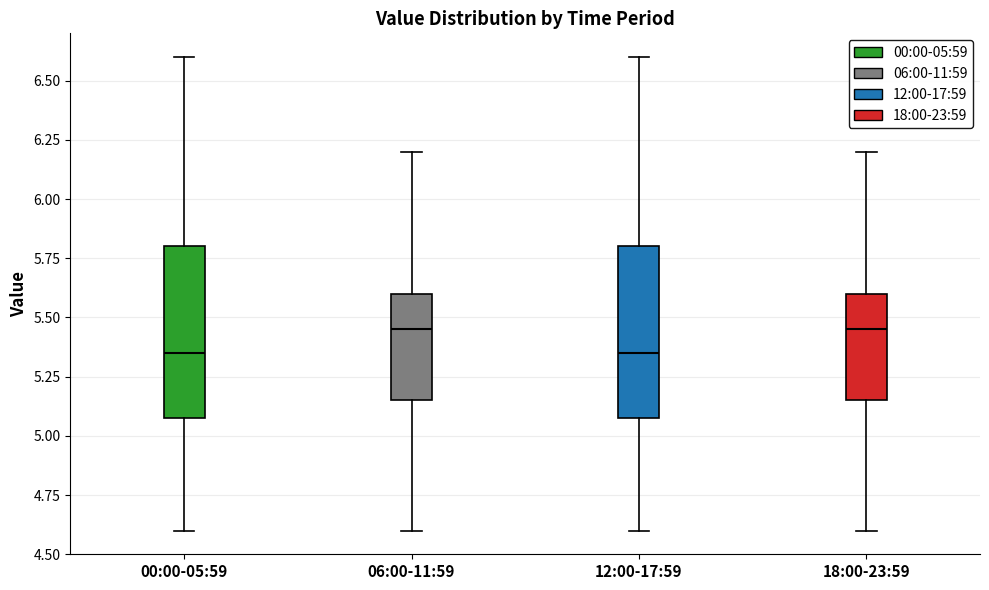

Reading left to right, transcribe this box plot: for each box, give where its median line is, the range the box spans, and where its two whiskers end, as read against the y-axis. The values are not printed on the chart, so give them approximately, as read against the axis.

00:00-05:59: median 5.35, box 5.10 to 5.80, whiskers 4.60 to 6.60
06:00-11:59: median 5.45, box 5.15 to 5.60, whiskers 4.60 to 6.20
12:00-17:59: median 5.35, box 5.10 to 5.80, whiskers 4.60 to 6.60
18:00-23:59: median 5.45, box 5.15 to 5.60, whiskers 4.60 to 6.20